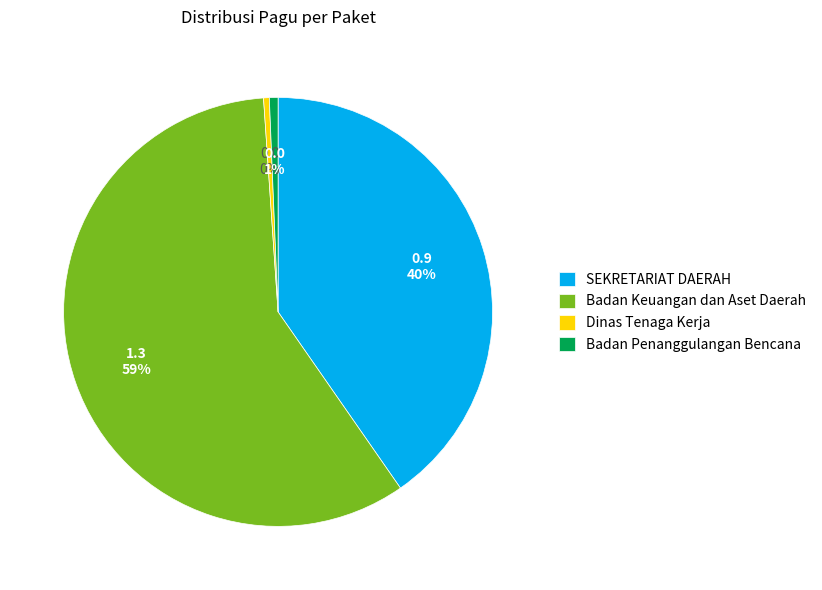

Which category has the biggest portion of the pie?

Badan Keuangan dan Aset Daerah